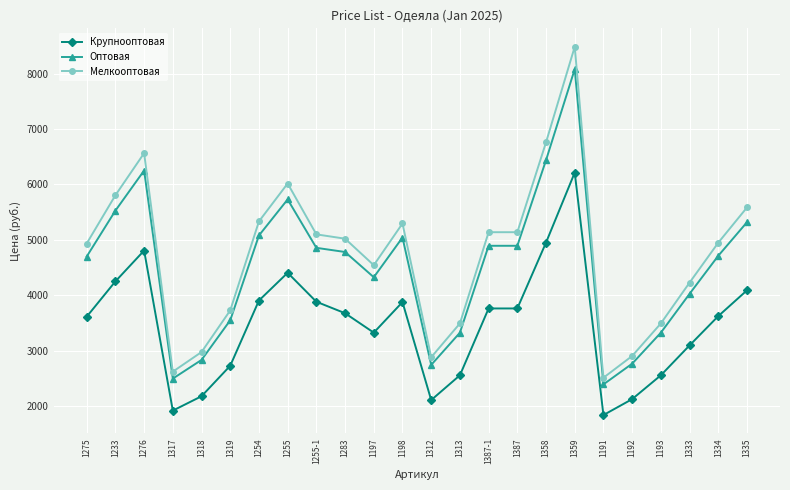

How many data points does each series have?

24